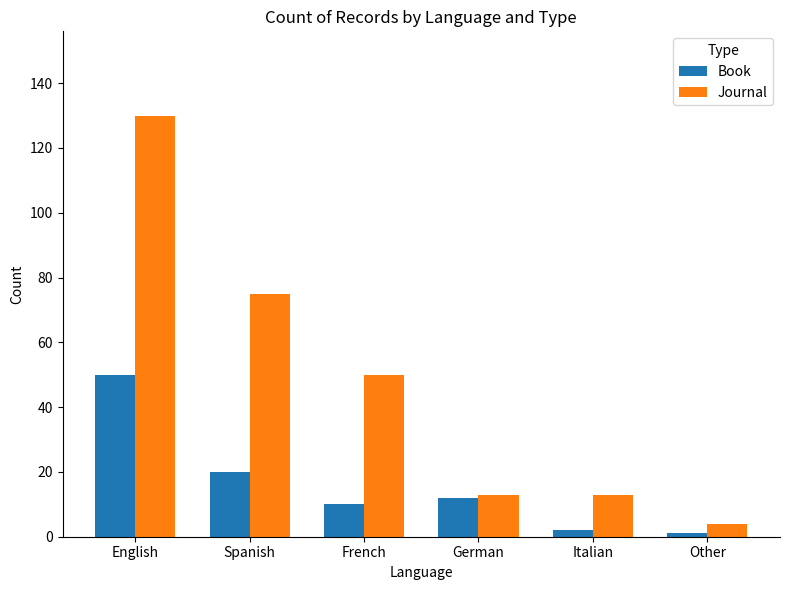

List the series in order of their peak value, highest first.

Journal, Book